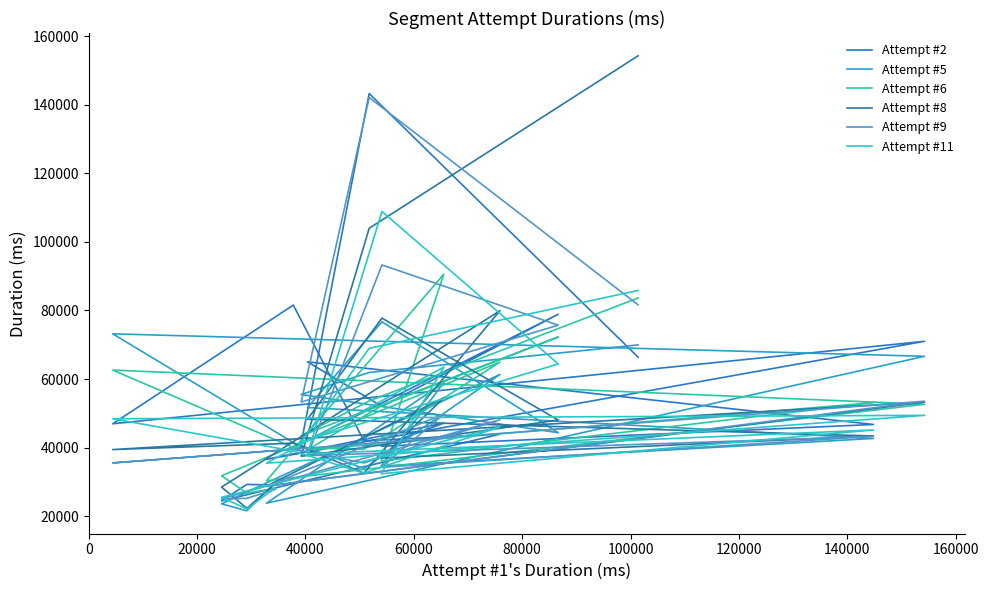

What is the spread (max minus min) of values at 20000?

7677